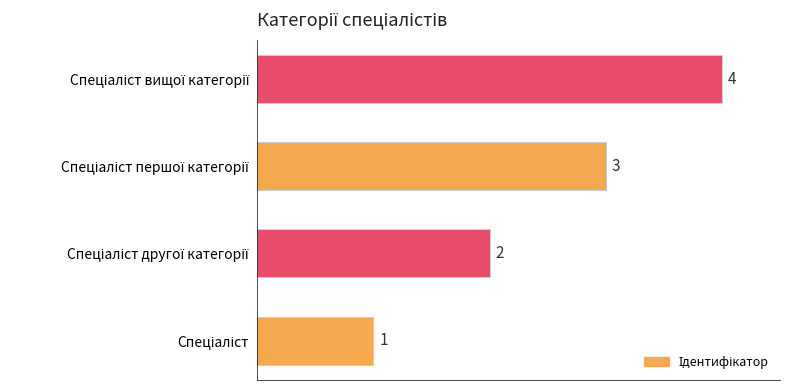

What is the maximum value shown in the chart?

4